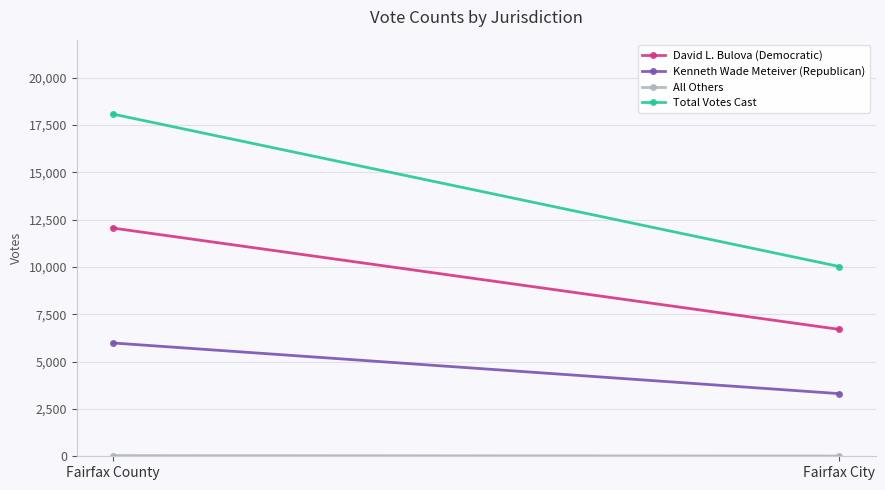

What are all the series names shown in the legend?

David L. Bulova (Democratic), Kenneth Wade Meteiver (Republican), All Others, Total Votes Cast